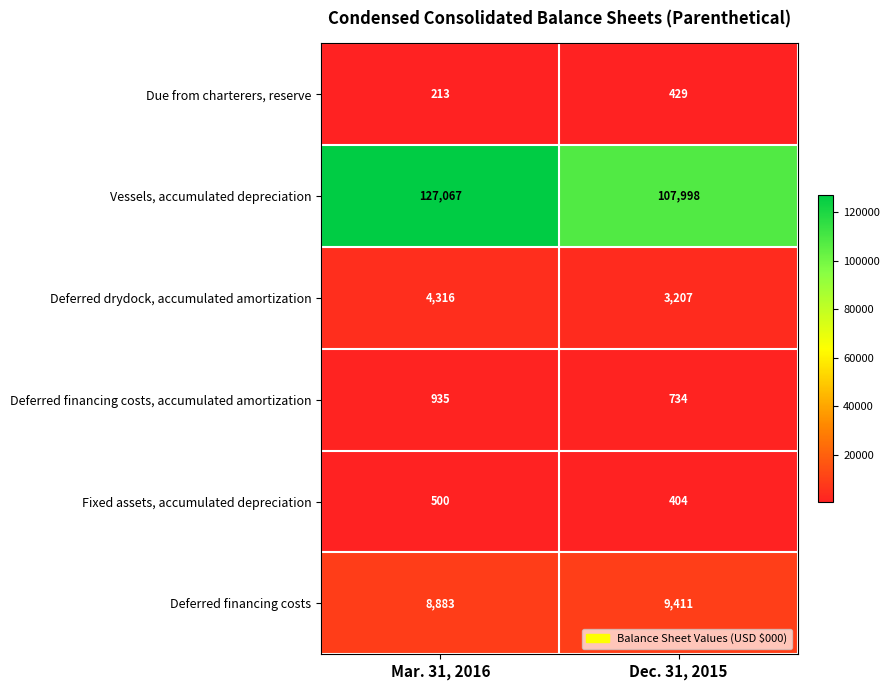

True or false: Deferred financing costs has a value of 9411 at Dec. 31, 2015.

True